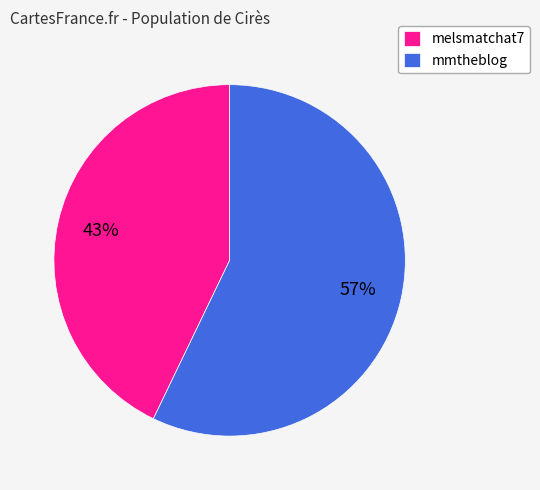

To the nearest percent, what portion does mmtheblog represent?

57%